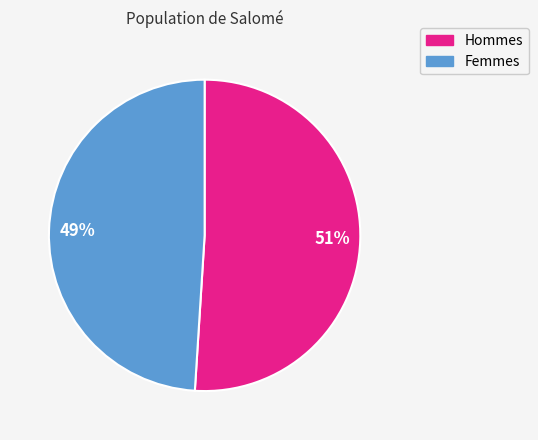

Combined, do Hommes and Femmes account for over 50%?

Yes